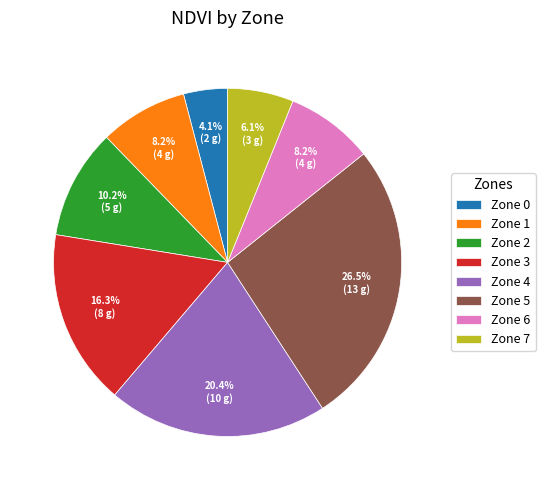

Is there any slice that represents more than half of the pie?

No